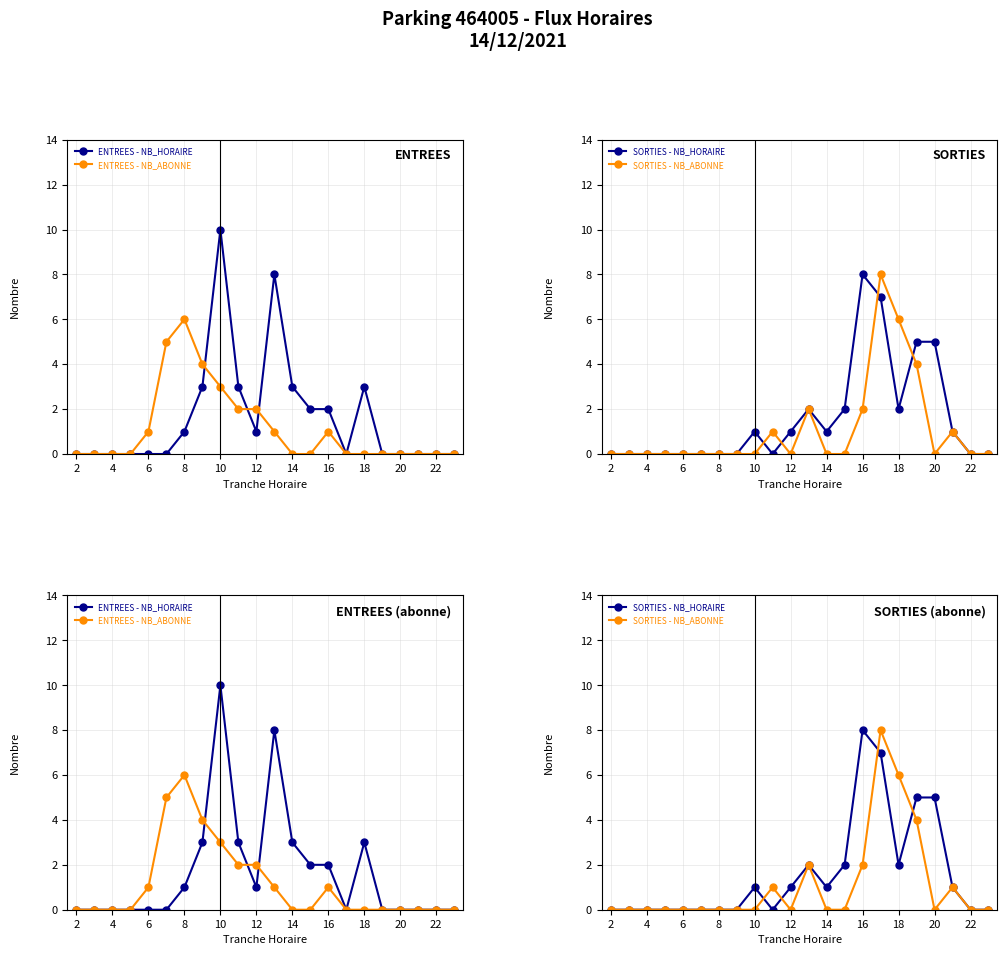

At which label does ENTREES - NB_HORAIRE reach its minimum?

2